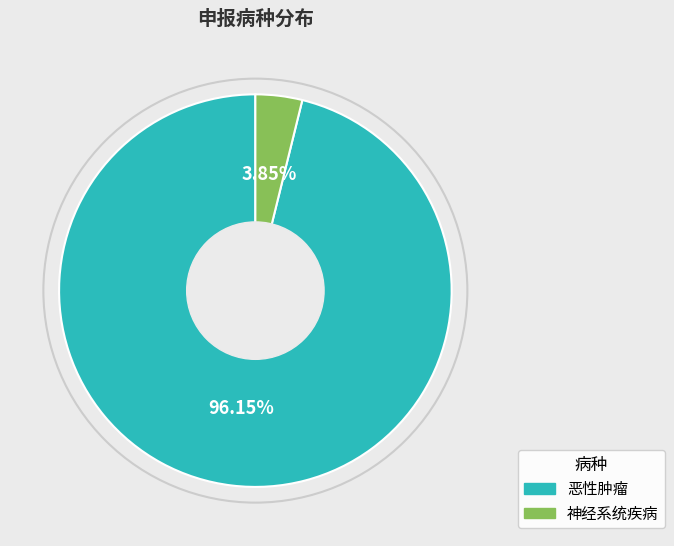

To the nearest percent, what is the average slice percentage?

50%